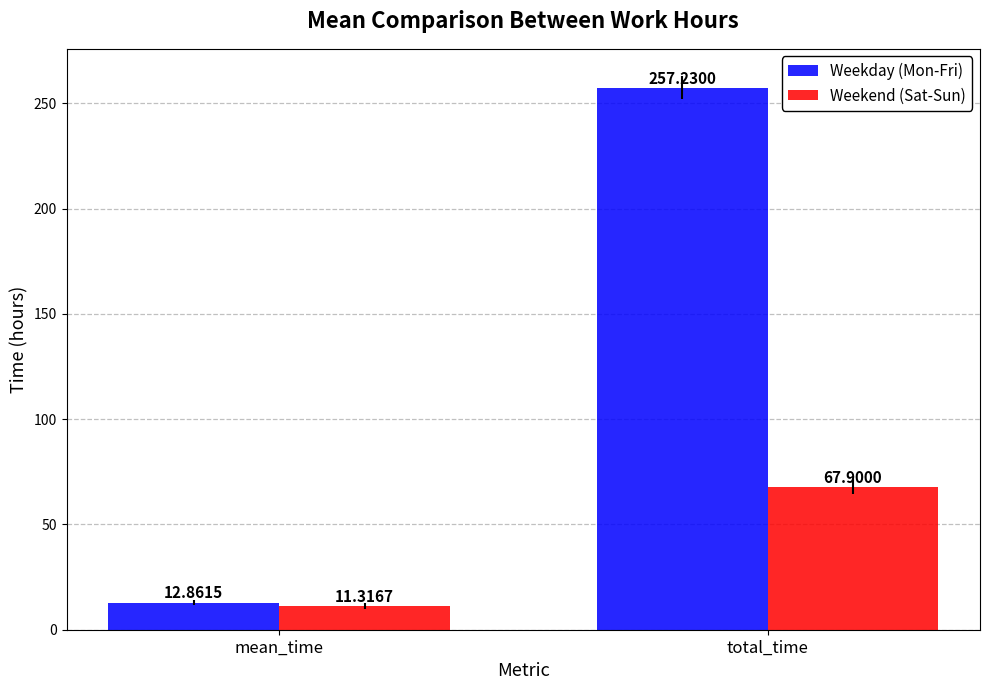

What are all the series names shown in the legend?

Weekday (Mon-Fri), Weekend (Sat-Sun)